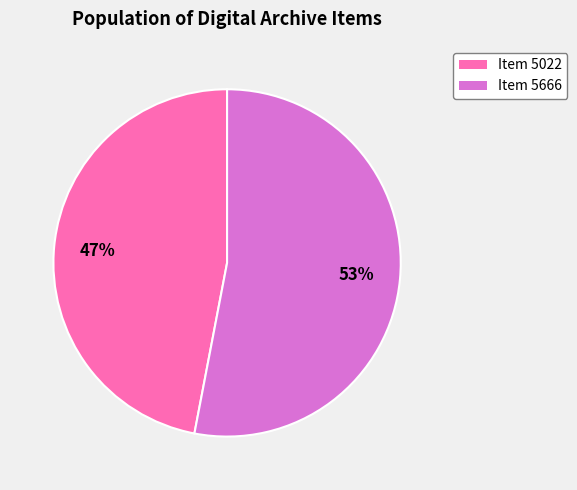

Is there a majority slice in this chart?

Yes